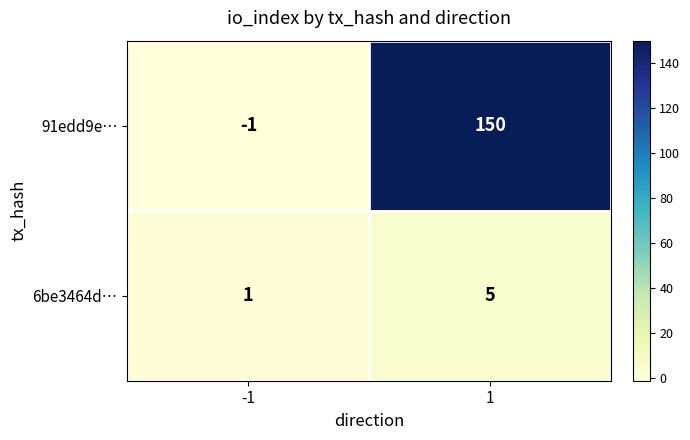

Reading left to right, extract all data points from this chart.

91edd9e…: -1	150
6be3464d…: 1	5